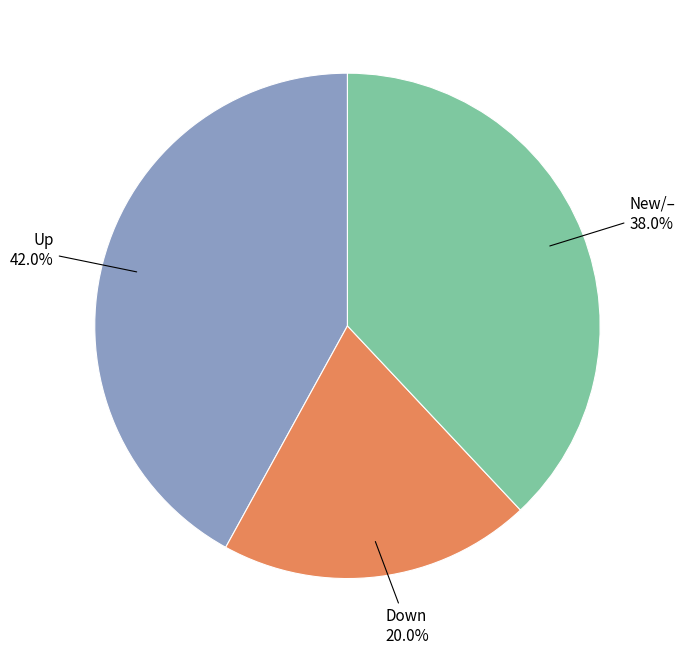

Is there any slice that represents more than half of the pie?

No